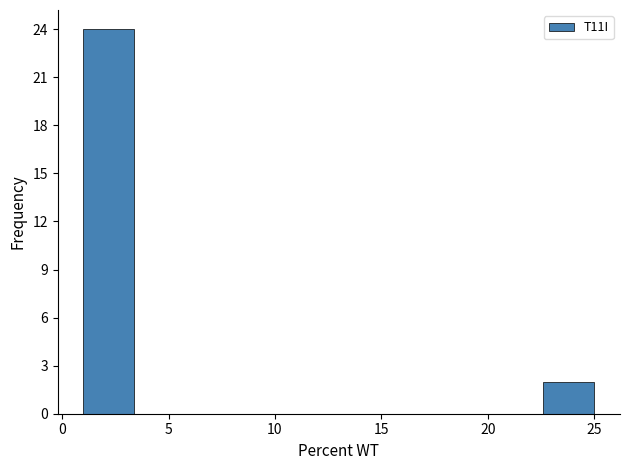

Reading left to right, list every bar in this chart as the range it spans on the x-axis followed by its height. Neither the bar edges nor the heights are printed on the chart, so give them approximately, as read against the axes.

1.0 to 3.4: 24
3.4 to 5.8: 0
5.8 to 8.2: 0
8.2 to 10.6: 0
10.6 to 13.0: 0
13.0 to 15.4: 0
15.4 to 17.8: 0
17.8 to 20.2: 0
20.2 to 22.6: 0
22.6 to 25.0: 2